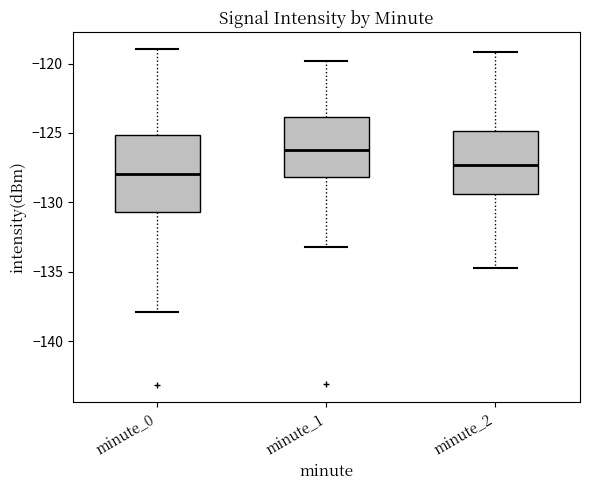

Which box is the tallest, from its lower edge to its upper edge?

minute_0